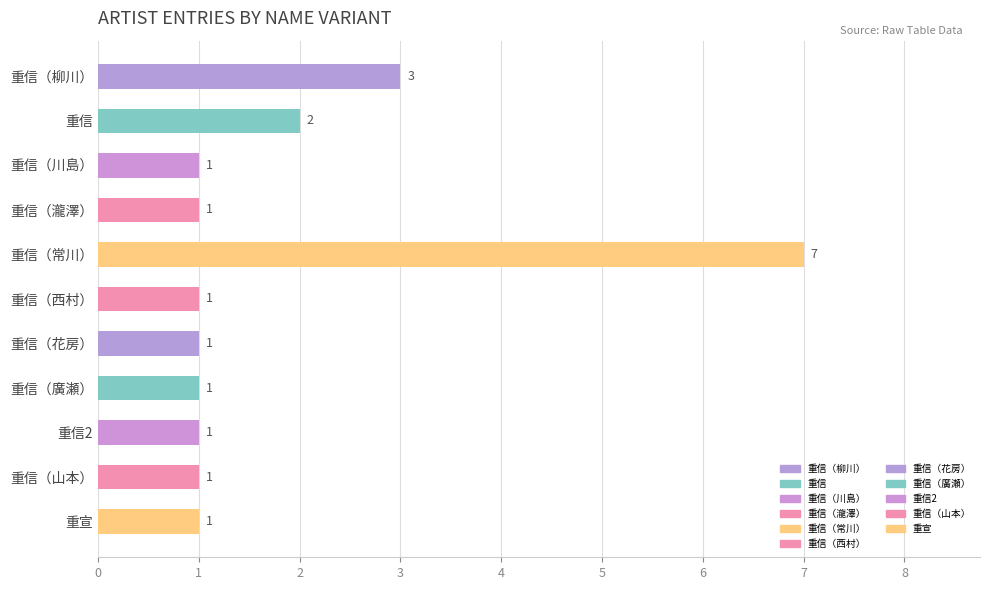

What is the label of the 1st bar from the top?

重信（柳川）